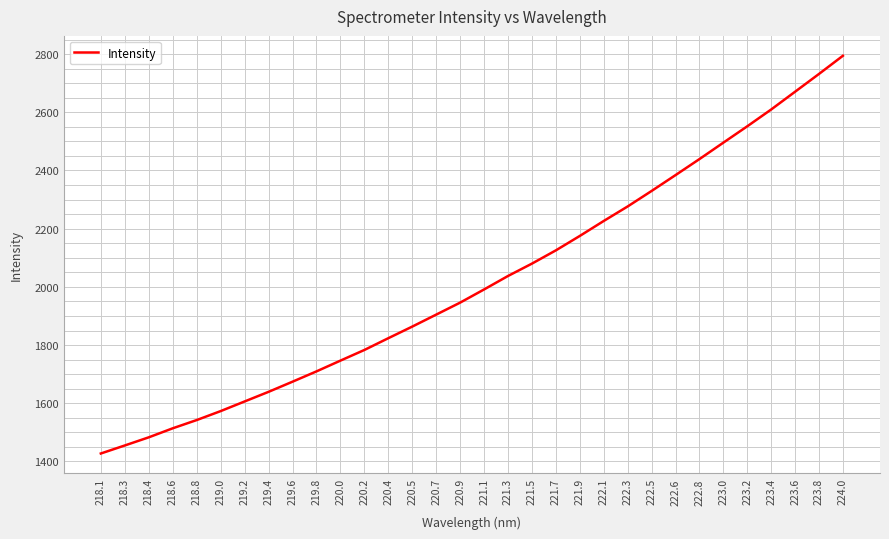

What value does the data have at 218.8?

1542.3